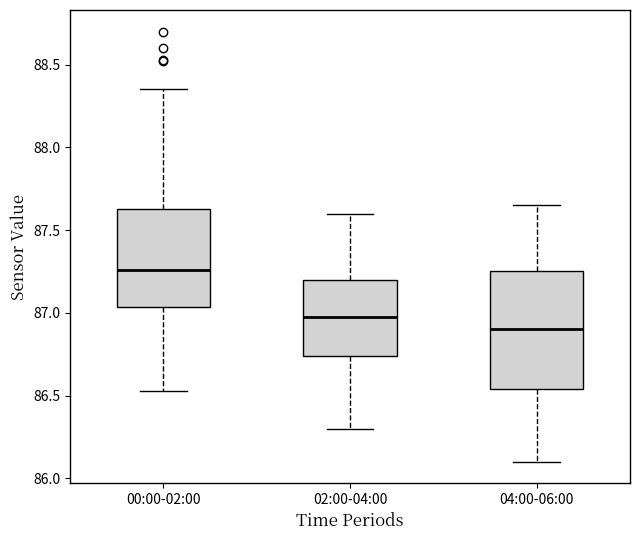

Reading left to right, transcribe this box plot: for each box, give where its median line is, the range the box spans, and where its two whiskers end, as read against the y-axis. The values are not printed on the chart, so give them approximately, as read against the axis.

00:00-02:00: median 87.25, box 87.05 to 87.65, whiskers 86.55 to 88.35
02:00-04:00: median 87.00, box 86.75 to 87.20, whiskers 86.30 to 87.60
04:00-06:00: median 86.90, box 86.55 to 87.25, whiskers 86.10 to 87.65